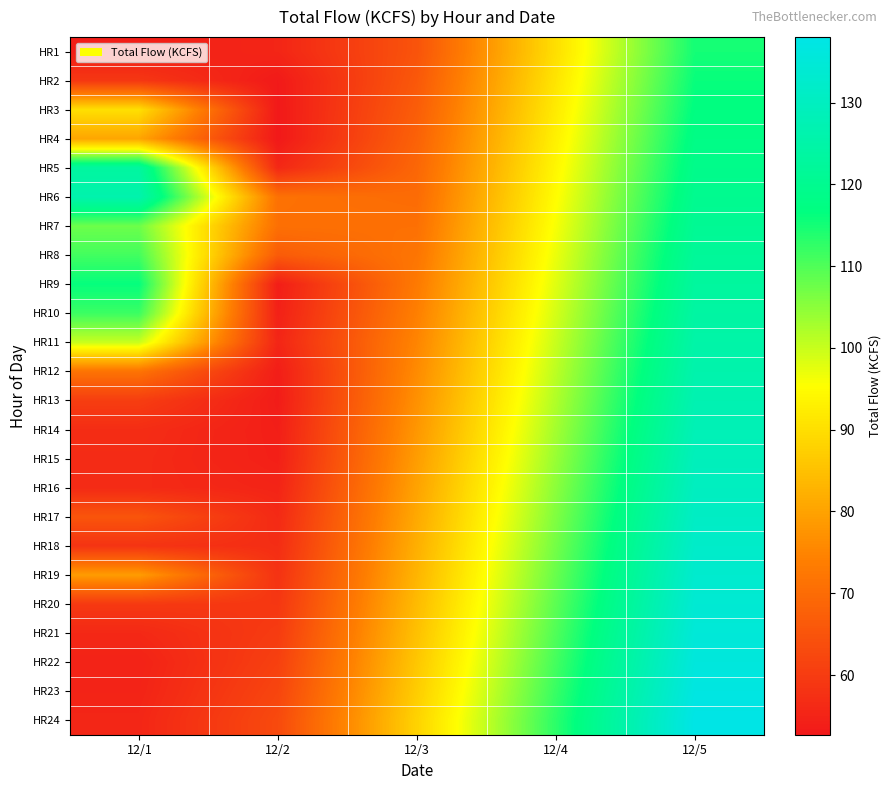

Reading left to right, what are all the values shown in this chart?

HR1: 12/1=54.0	12/2=55.4	12/3=65.0	12/4=90.0	12/5=115.0
HR2: 12/1=59.1	12/2=53.0	12/3=66.0	12/4=91.0	12/5=116.0
HR3: 12/1=90.1	12/2=52.8	12/3=67.0	12/4=92.0	12/5=117.0
HR4: 12/1=80.4	12/2=52.7	12/3=68.0	12/4=93.0	12/5=118.0
HR5: 12/1=123.2	12/2=56.0	12/3=69.0	12/4=94.0	12/5=119.0
HR6: 12/1=126.2	12/2=71.2	12/3=70.0	12/4=95.0	12/5=120.0
HR7: 12/1=107.6	12/2=70.9	12/3=71.0	12/4=96.0	12/5=121.0
HR8: 12/1=111.1	12/2=66.6	12/3=72.0	12/4=97.0	12/5=122.0
HR9: 12/1=116.2	12/2=53.8	12/3=73.0	12/4=98.0	12/5=123.0
HR10: 12/1=111.7	12/2=54.4	12/3=74.0	12/4=99.0	12/5=124.0
HR11: 12/1=100.0	12/2=55.4	12/3=75.0	12/4=100.0	12/5=125.0
HR12: 12/1=71.8	12/2=53.8	12/3=76.0	12/4=101.0	12/5=126.0
HR13: 12/1=60.4	12/2=53.5	12/3=77.0	12/4=102.0	12/5=127.0
HR14: 12/1=57.0	12/2=54.0	12/3=78.0	12/4=103.0	12/5=128.0
HR15: 12/1=56.6	12/2=54.2	12/3=79.0	12/4=104.0	12/5=129.0
HR16: 12/1=56.5	12/2=55.1	12/3=80.0	12/4=105.0	12/5=130.0
HR17: 12/1=65.3	12/2=56.3	12/3=81.0	12/4=106.0	12/5=131.0
HR18: 12/1=58.3	12/2=57.0	12/3=82.0	12/4=107.0	12/5=132.0
HR19: 12/1=79.0	12/2=58.1	12/3=83.0	12/4=108.0	12/5=133.0
HR20: 12/1=59.5	12/2=59.0	12/3=84.0	12/4=109.0	12/5=134.0
HR21: 12/1=56.0	12/2=60.0	12/3=85.0	12/4=110.0	12/5=135.0
HR22: 12/1=54.7	12/2=61.0	12/3=86.0	12/4=111.0	12/5=136.0
HR23: 12/1=55.0	12/2=62.0	12/3=87.0	12/4=112.0	12/5=137.0
HR24: 12/1=55.5	12/2=63.0	12/3=88.0	12/4=113.0	12/5=138.0